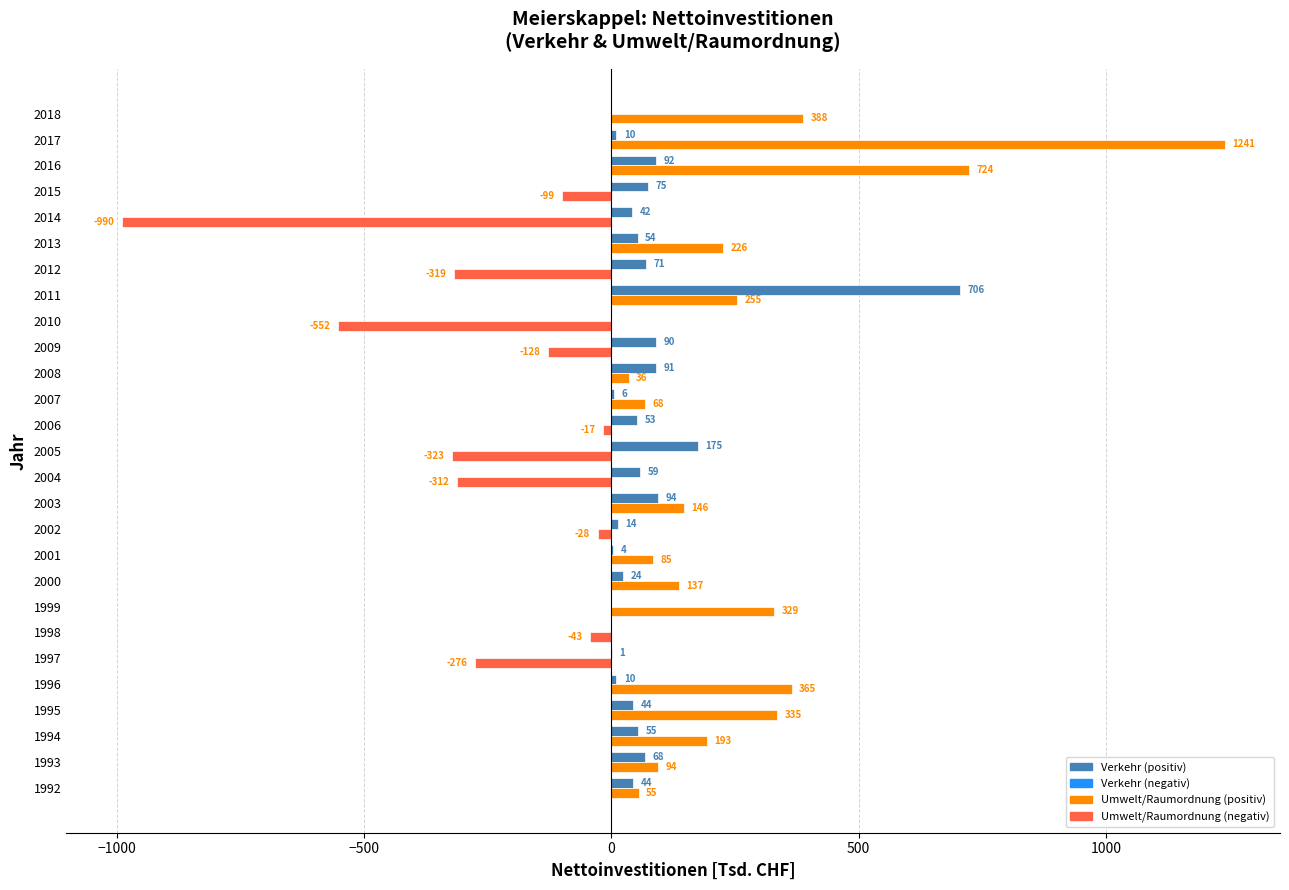

At which category is the sum across all series the highest?

2017